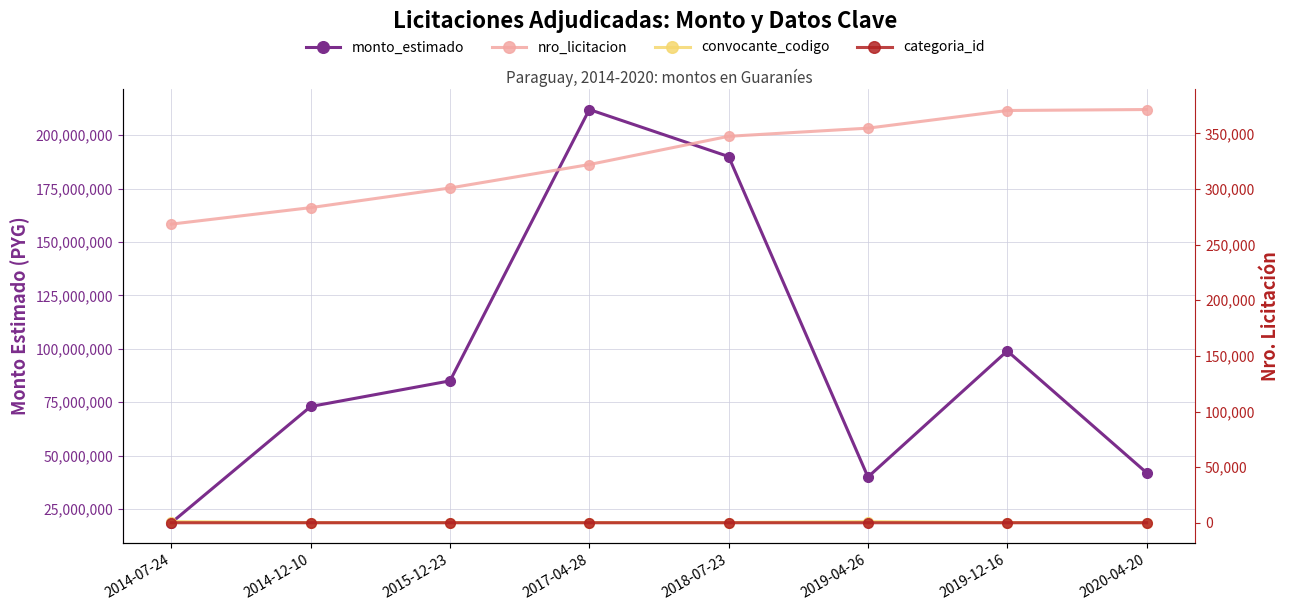

True or false: monto_estimado has a value of 71184400 at 2019-04-26.

False